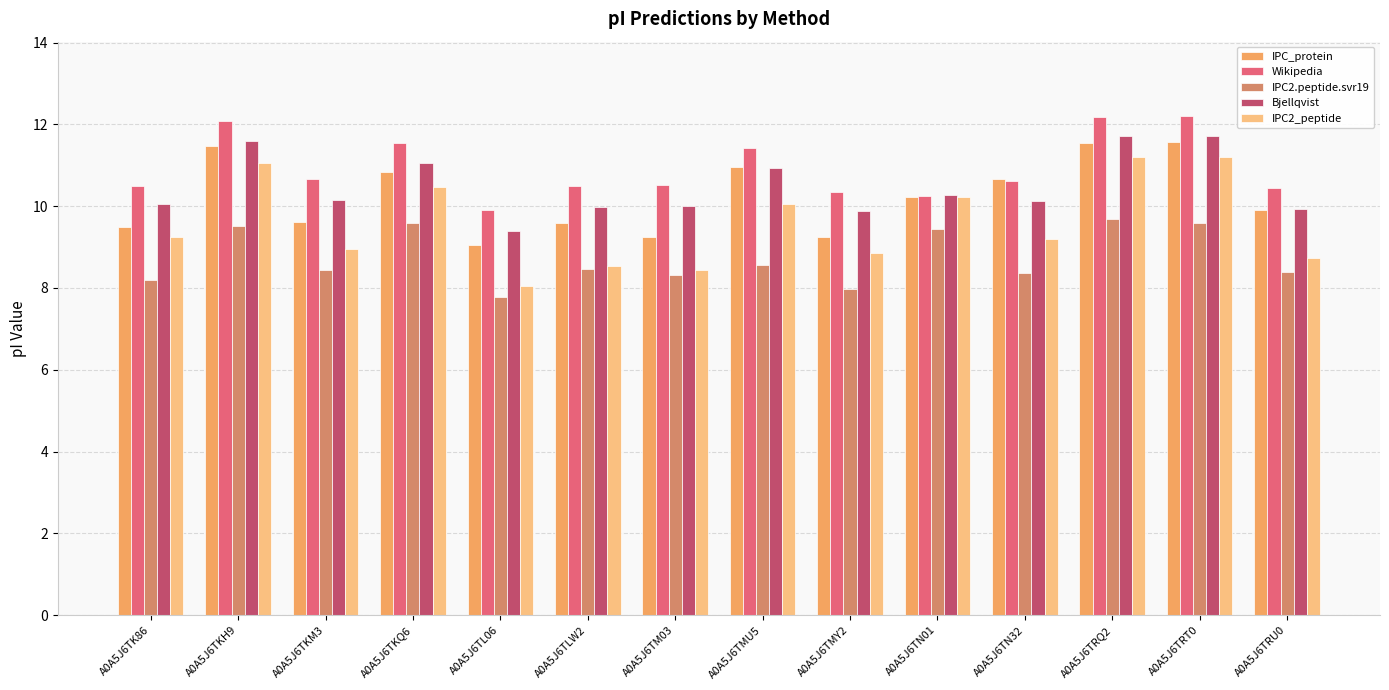

Is the value of Bjellqvist at A0A5J6TL06 greater than the value of Wikipedia at A0A5J6TRU0?

No